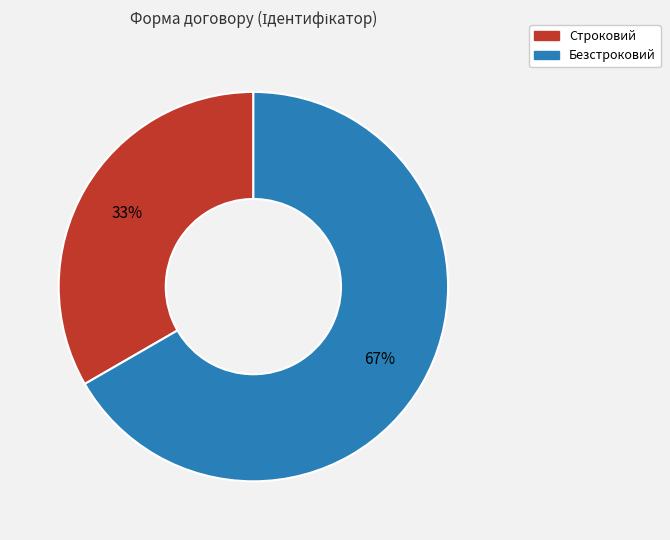

Which slice is the largest?

Безстроковий